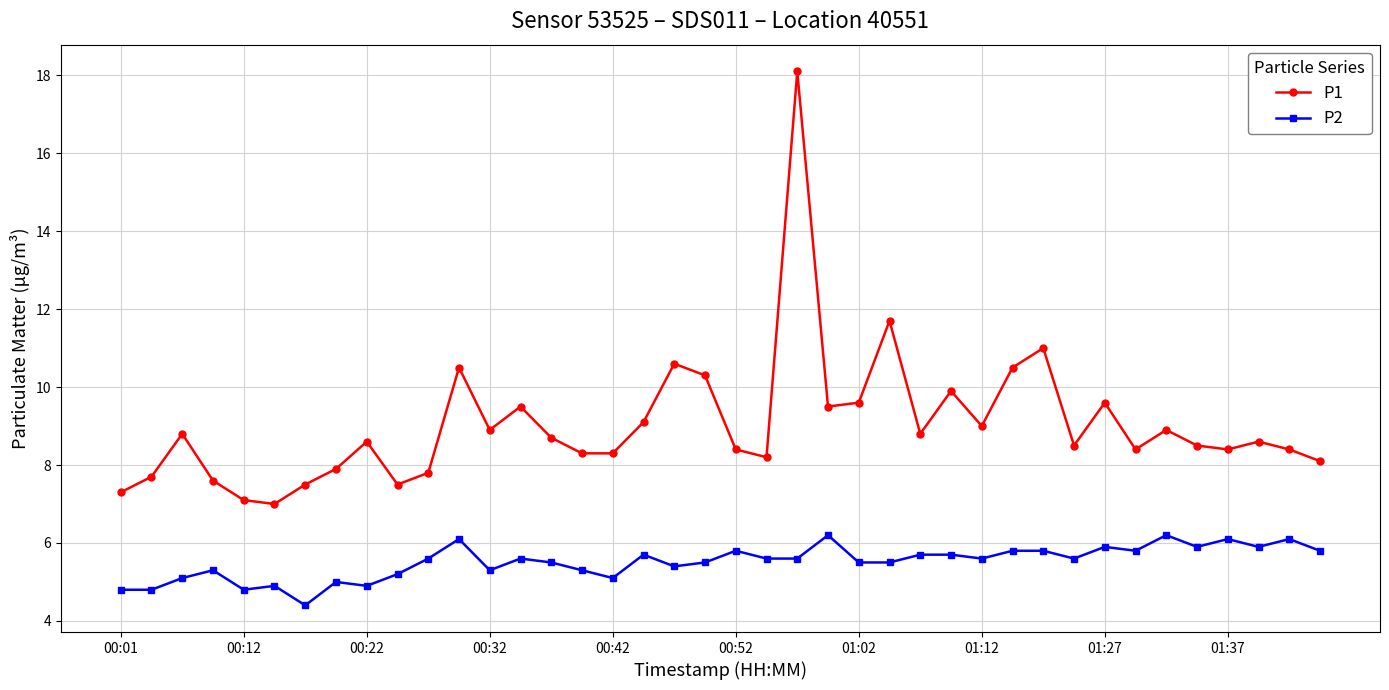

What is the minimum value shown in the chart?

4.4